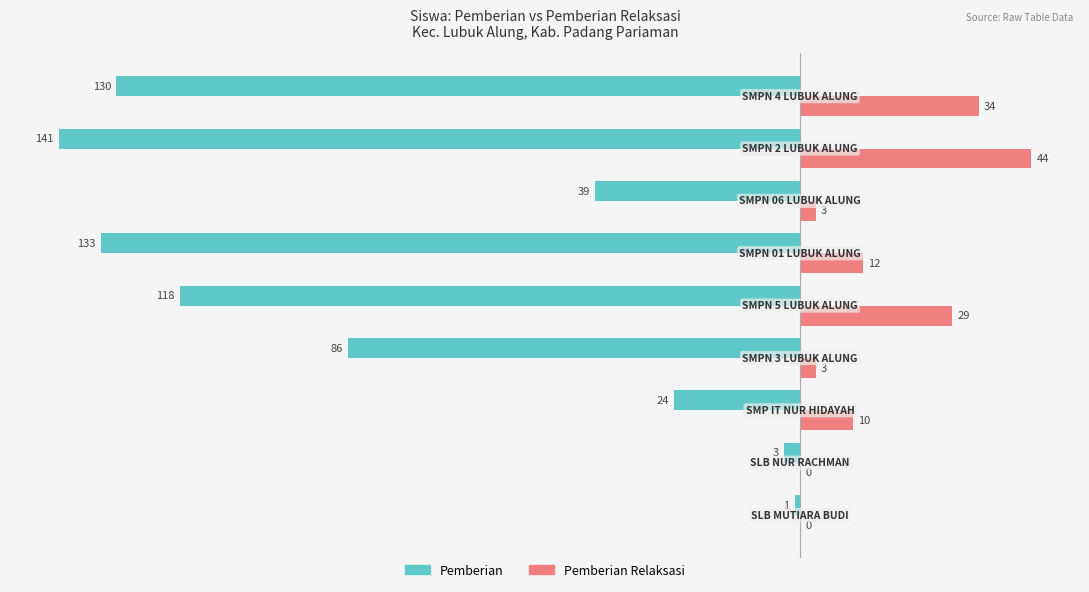

How many data points in Pemberian are above -86?

4